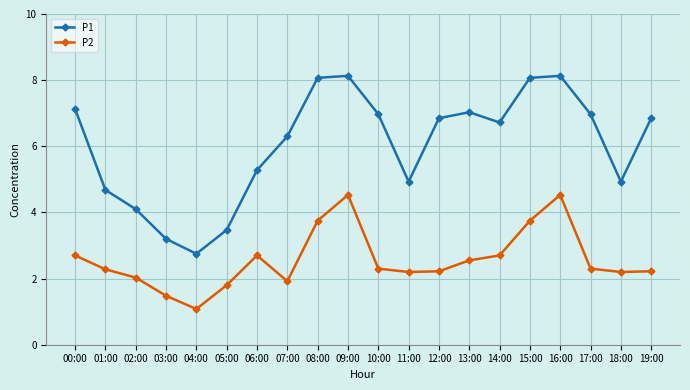

What is the minimum value for P2?

1.1